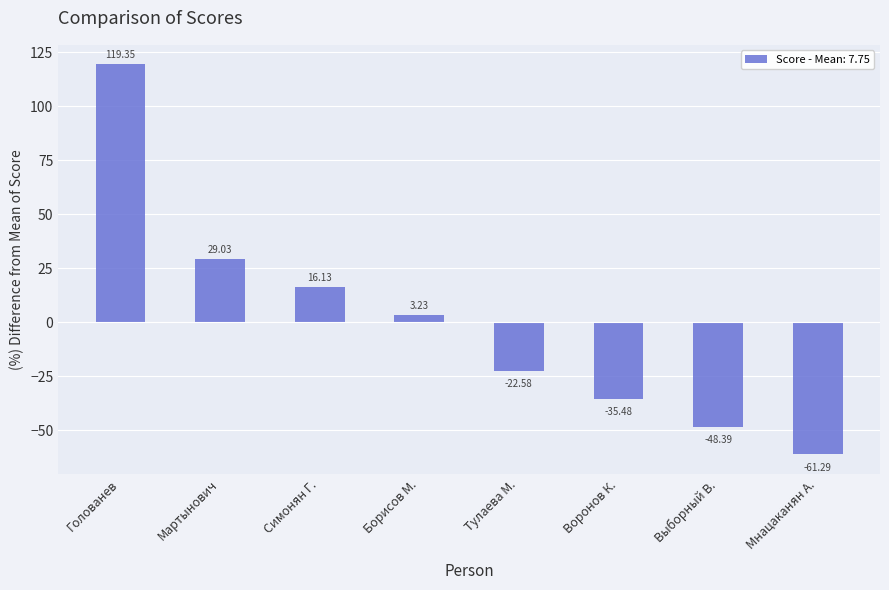

What position from the right is Мартынович?

7